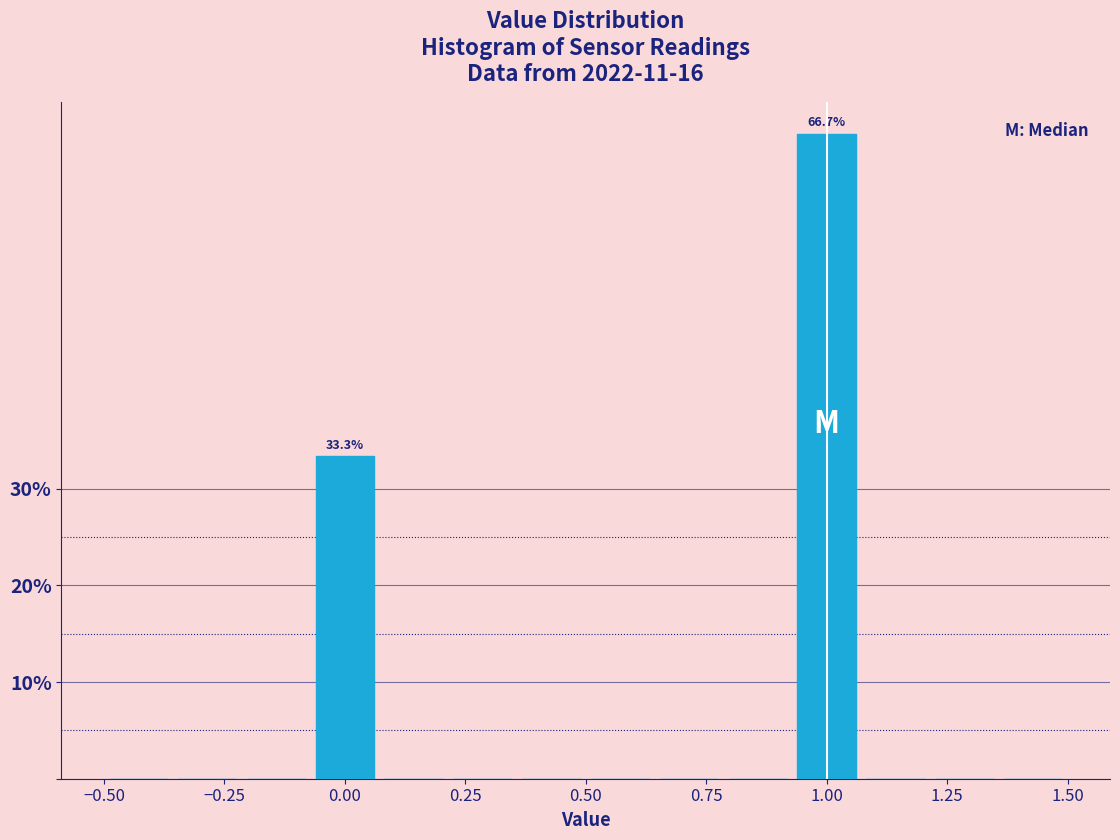

Around what value on the x-axis is the tallest bar? Give the approximate position of its centre, as read against the axis.

1.00